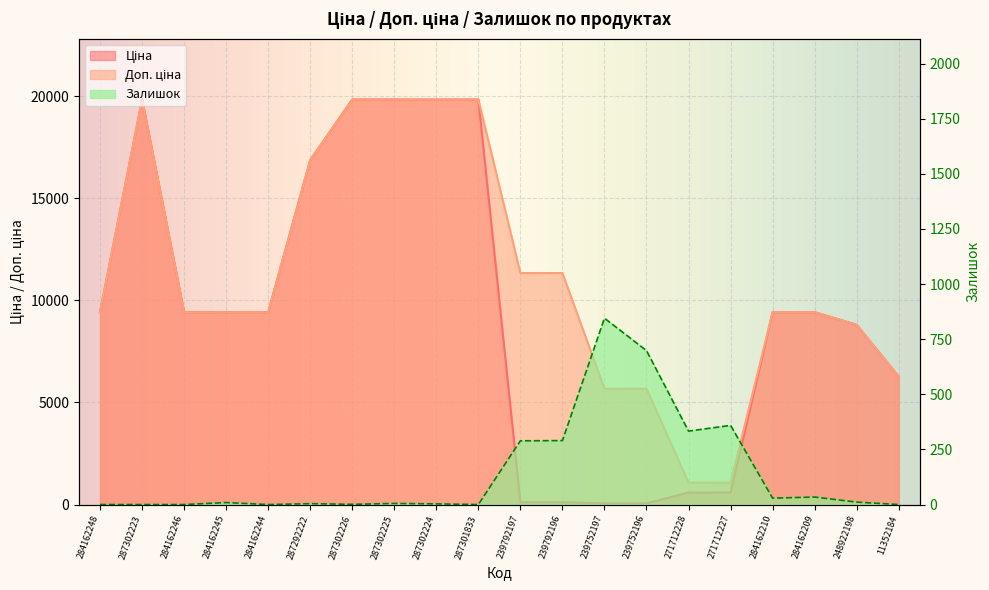

True or false: Залишок has more than 1 points higher than both neighbors.

True